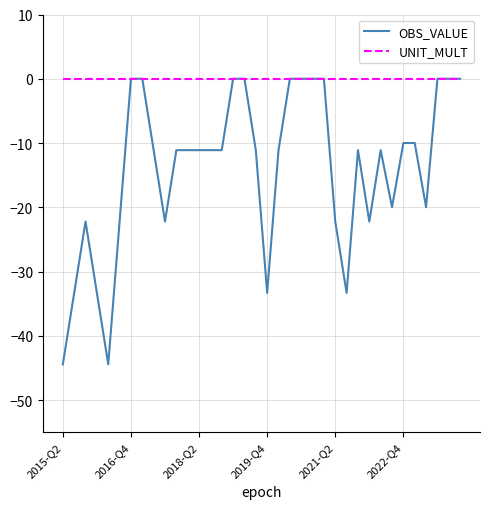

Reading left to right, extract all data points from this chart.

OBS_VALUE: -44.4	-33.3	-22.2	-33.3	-44.4	-22.2	0.0	0.0	-11.1	-22.2	-11.1	-11.1	-11.1	-11.1	-11.1	0.0	0.0	-11.1	-33.3	-11.1	0.0	0.0	0.0	0.0	-22.2	-33.3	-11.1	-22.2	-11.1	-20.0	-10.0	-10.0	-20.0	0.0	0.0	0.0
UNIT_MULT: 0.0	0.0	0.0	0.0	0.0	0.0	0.0	0.0	0.0	0.0	0.0	0.0	0.0	0.0	0.0	0.0	0.0	0.0	0.0	0.0	0.0	0.0	0.0	0.0	0.0	0.0	0.0	0.0	0.0	0.0	0.0	0.0	0.0	0.0	0.0	0.0